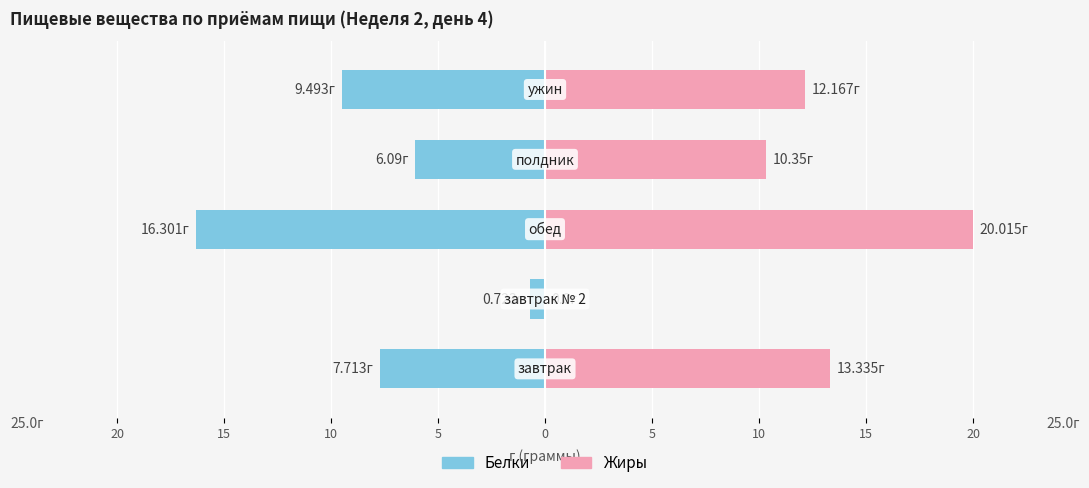

What is the value of the Жиры bar at the 3rd from the left?

20.0